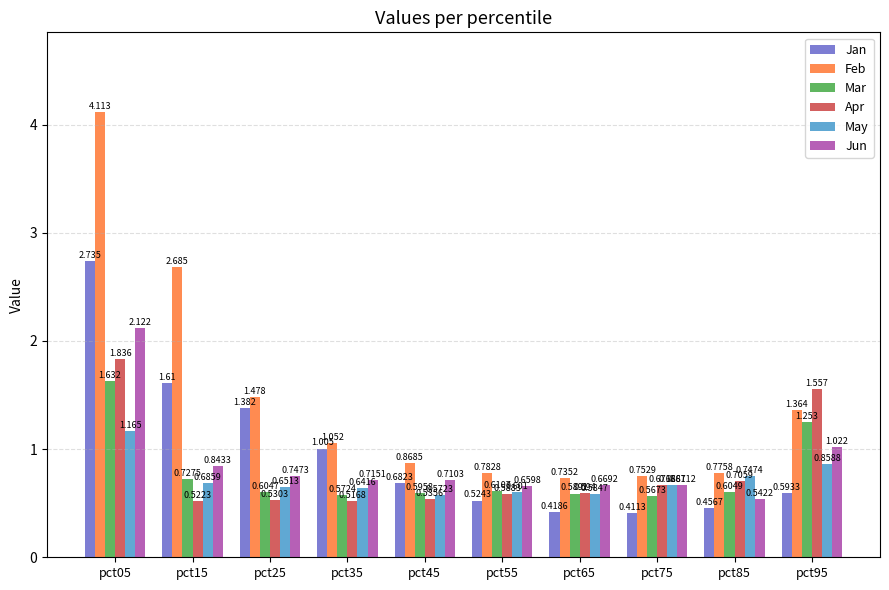

The Apr series shows 0.1 at pct35. True or false?

False